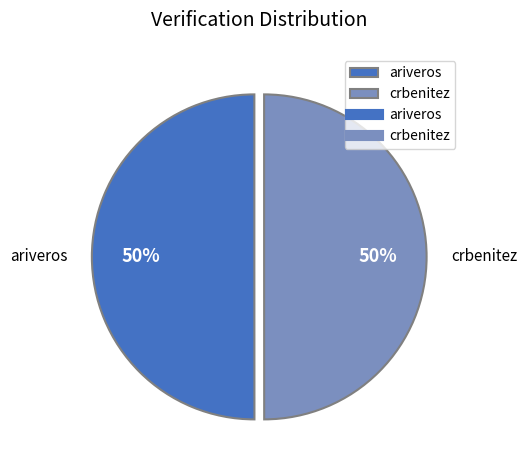

Do ariveros and crbenitez together represent more than half of the pie?

Yes